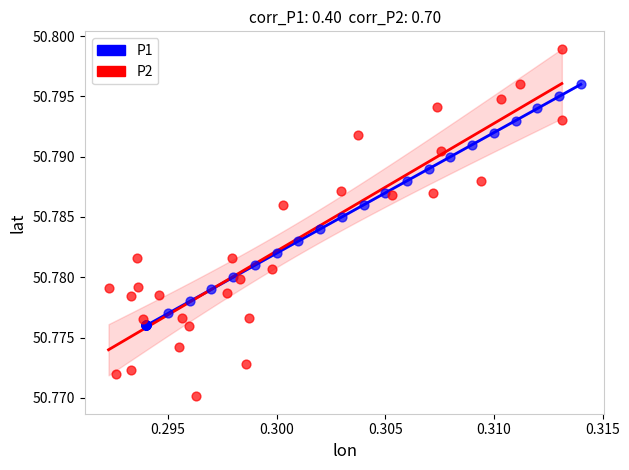

Which series has the largest Y range (max minus min)?

P2